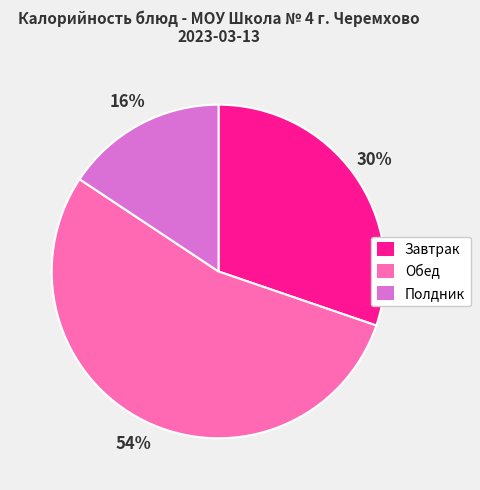

Does any single category account for the majority?

Yes